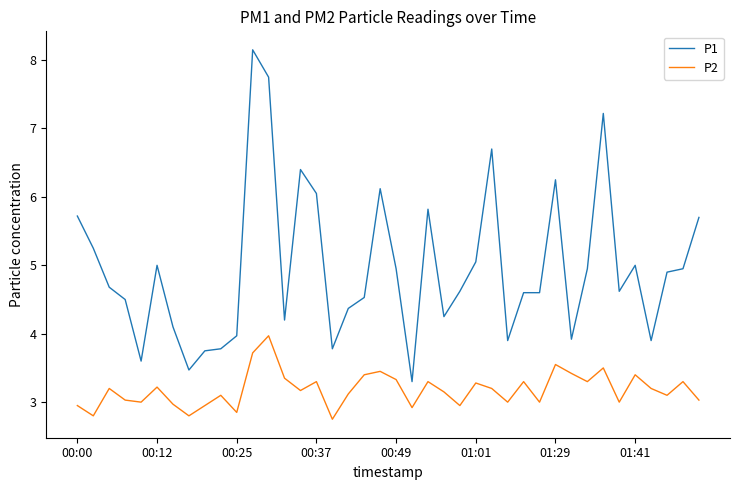

Rank the series by their average value, from highest to lowest.

P1, P2